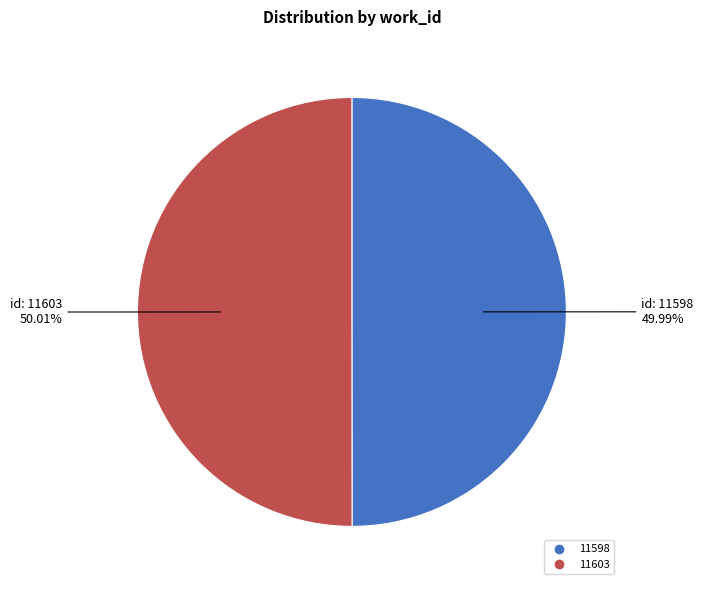

To the nearest percent, what is the average slice percentage?

50%